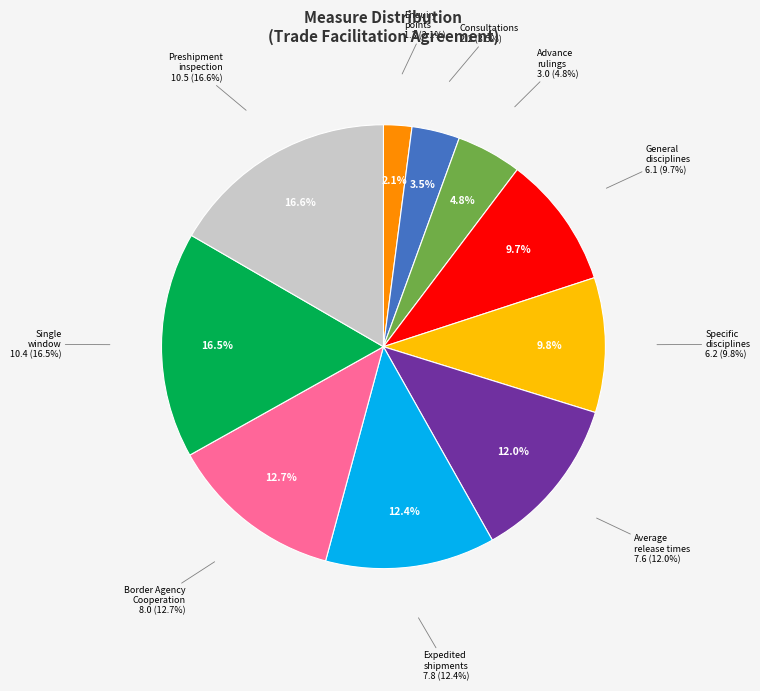

How many segments does this pie chart have?

10